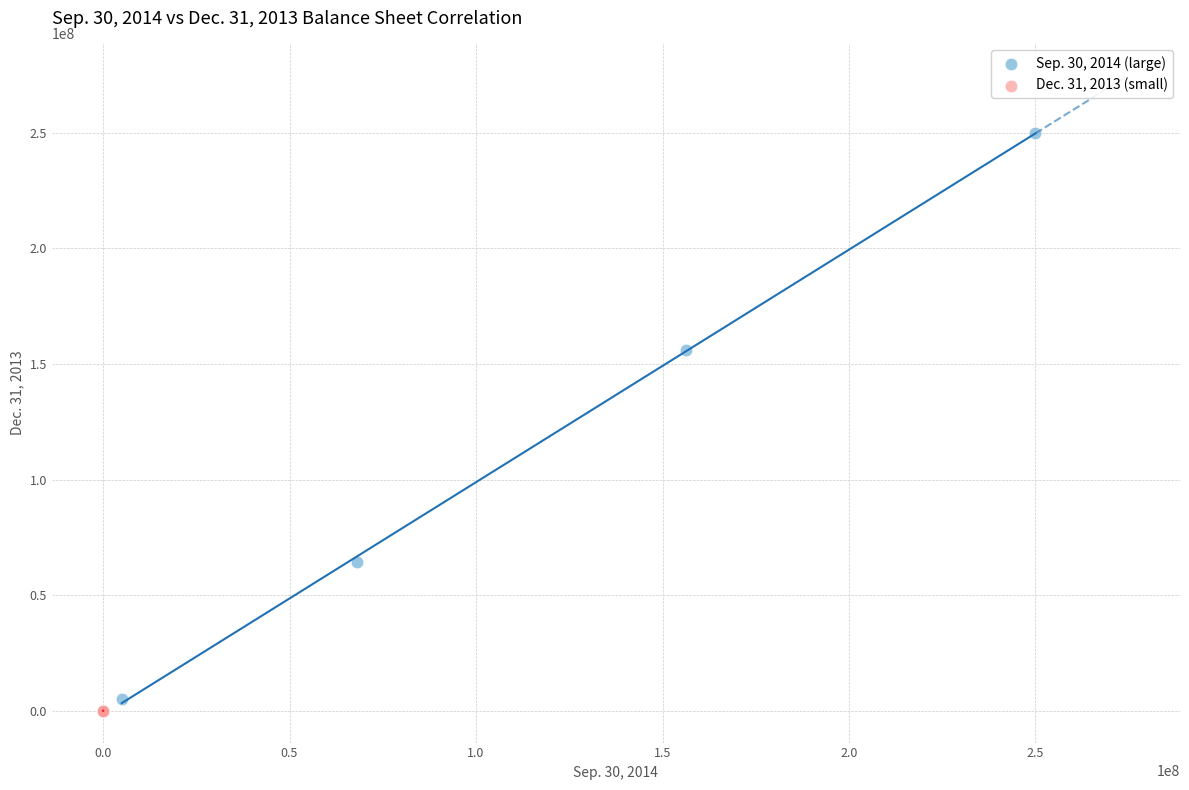

Which series contains the lowest Y value?

Dec. 31, 2013 (small)